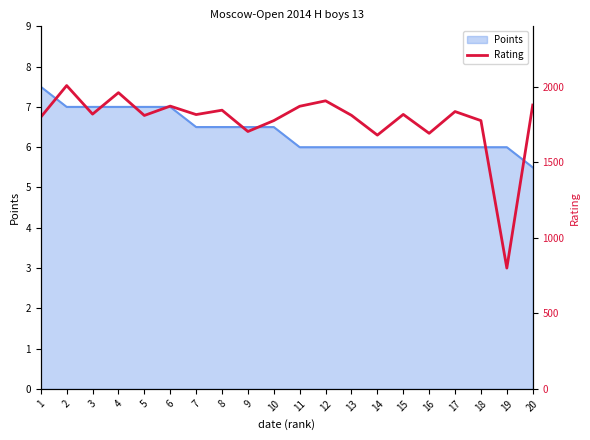

At which category does the chart reach its minimum across all series?

19